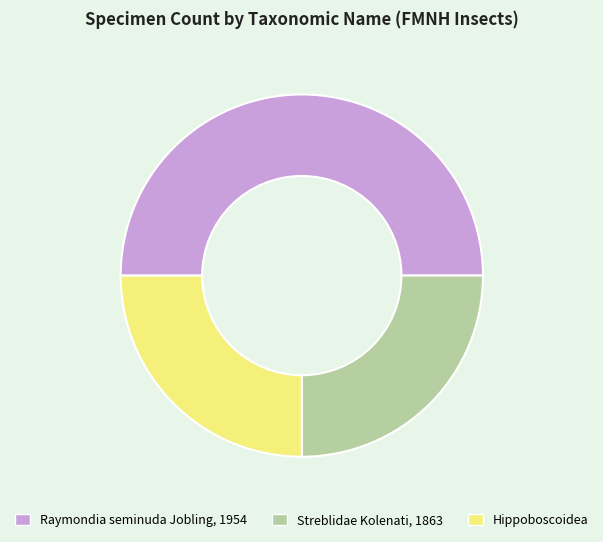

Does Hippoboscoidea represent more than half of the total?

No